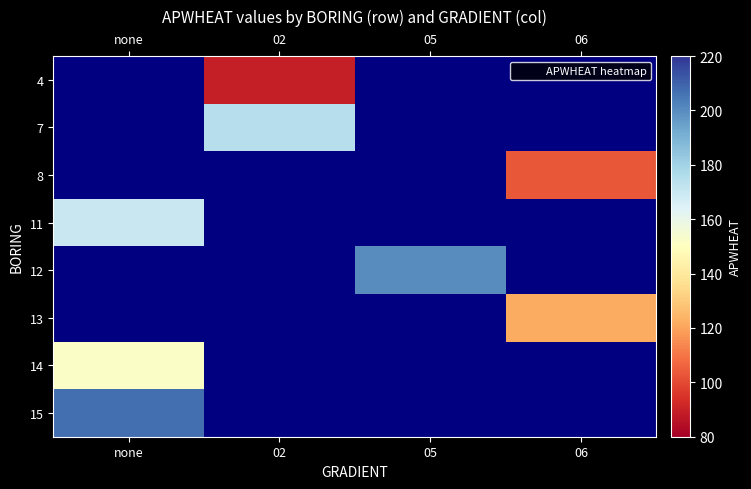

Is the value of 13 at 02 greater than the value of 14 at 02?

No